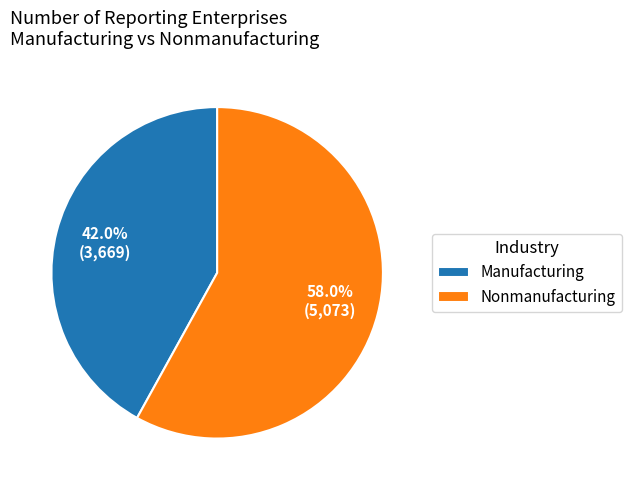

Does any single category account for the majority?

Yes